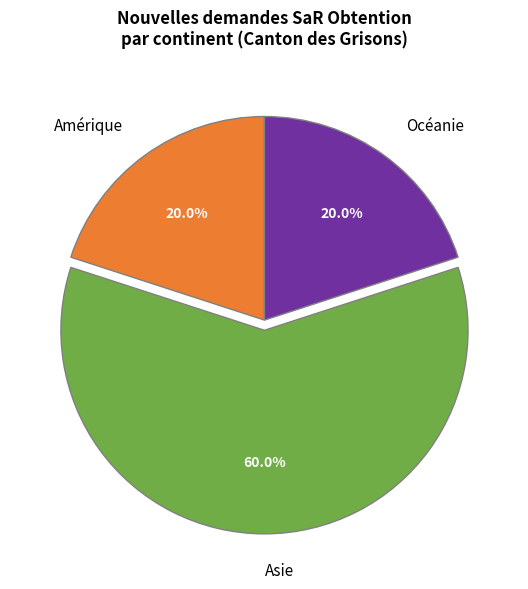

How much of the chart is everything except Océanie?

80.0%